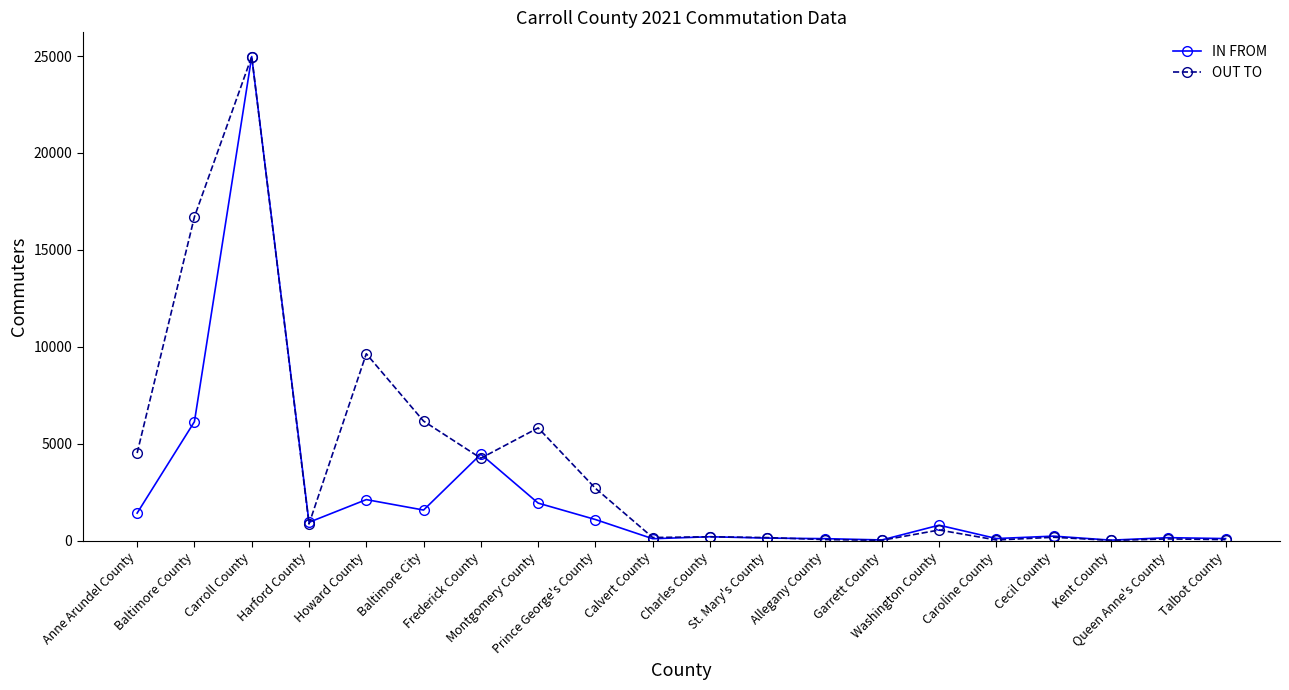

What is the label of the 7th point from the right?

Garrett County